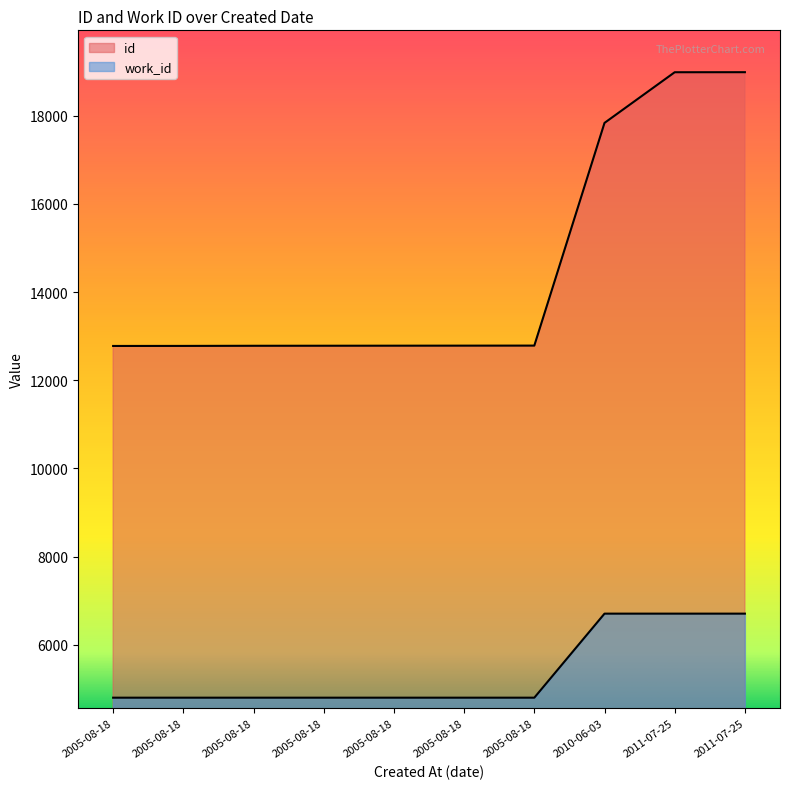

Reading left to right, extract all data points from this chart.

id: 2005-08-18=12778	2005-08-18=12779	2005-08-18=12782	2005-08-18=12783	2005-08-18=12784	2005-08-18=12785	2005-08-18=12786	2010-06-03=17836	2011-07-25=18985	2011-07-25=18986
work_id: 2005-08-18=4802	2005-08-18=4802	2005-08-18=4802	2005-08-18=4802	2005-08-18=4802	2005-08-18=4802	2005-08-18=4802	2010-06-03=6708	2011-07-25=6708	2011-07-25=6708